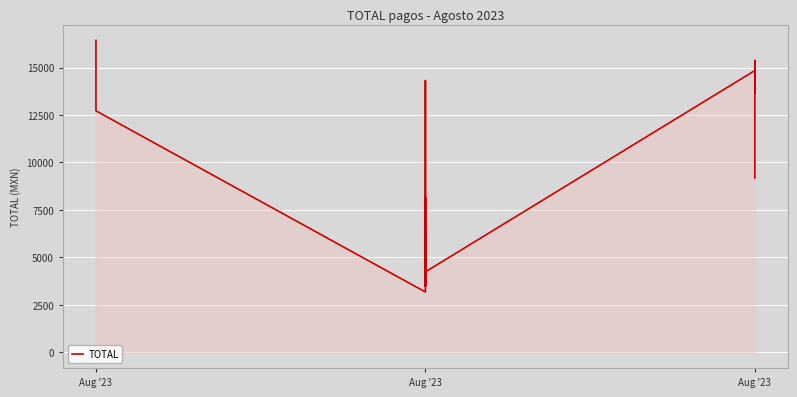

At which category does the chart reach its minimum across all series?

Aug '23